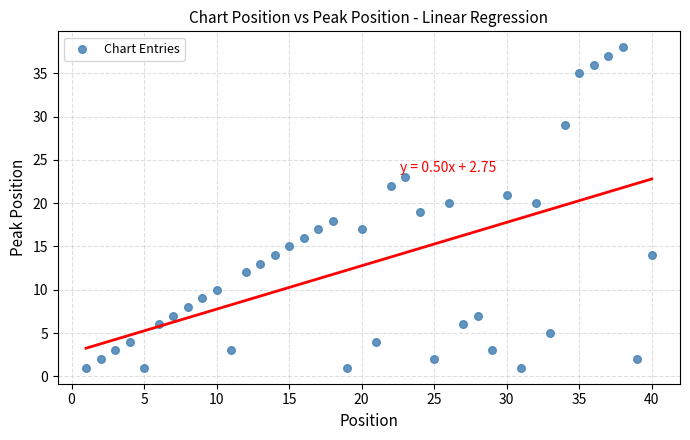

What is the range of X values (max minus min)?

39